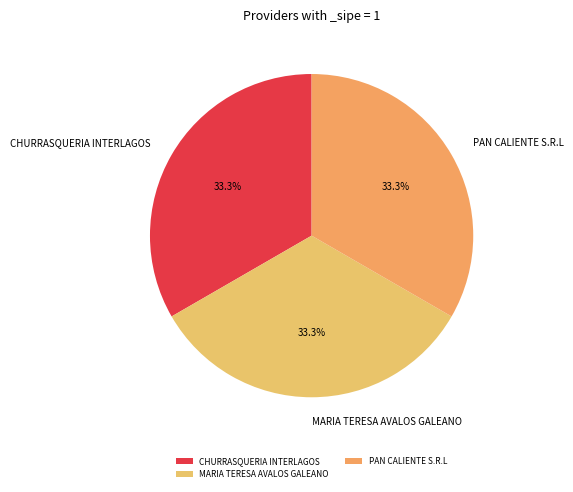

Does CHURRASQUERIA INTERLAGOS represent more than half of the total?

No